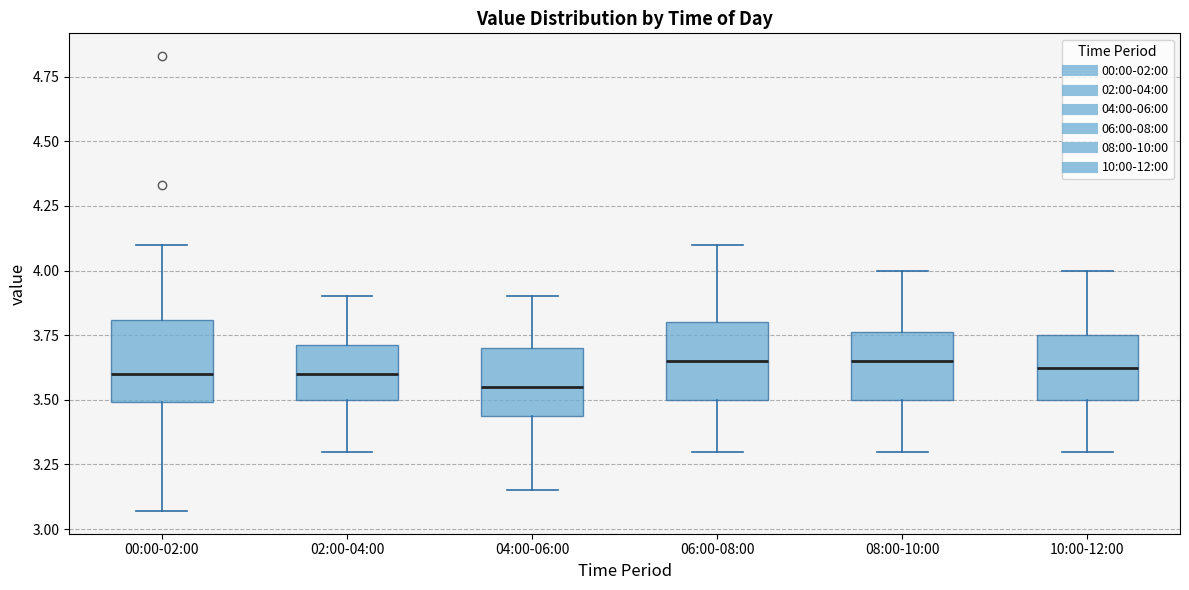

Reading left to right, read every box against the y-axis: the position of its median line, the range the box covers, and the ends of its whiskers. The values are not printed on the chart, so give them approximately, as read against the axis.

00:00-02:00: median 3.60, box 3.50 to 3.80, whiskers 3.05 to 4.10
02:00-04:00: median 3.60, box 3.50 to 3.70, whiskers 3.30 to 3.90
04:00-06:00: median 3.55, box 3.45 to 3.70, whiskers 3.15 to 3.90
06:00-08:00: median 3.65, box 3.50 to 3.80, whiskers 3.30 to 4.10
08:00-10:00: median 3.65, box 3.50 to 3.75, whiskers 3.30 to 4.00
10:00-12:00: median 3.65, box 3.50 to 3.75, whiskers 3.30 to 4.00